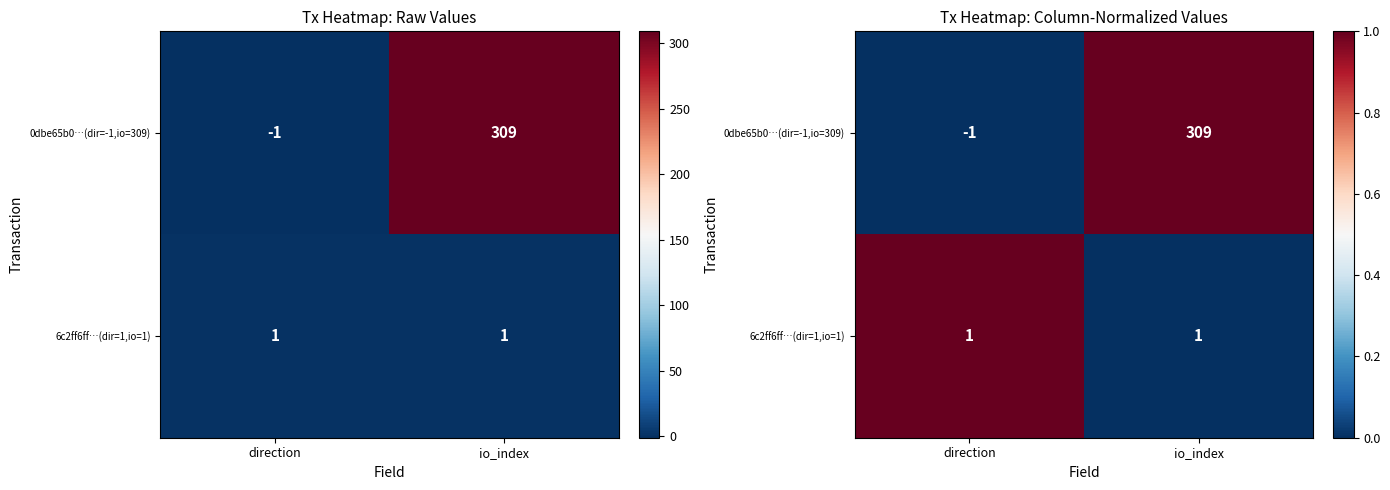

Rank the series at io_index from highest to lowest value.

0dbe65b0…(dir=-1,io=309), 6c2ff6ff…(dir=1,io=1)